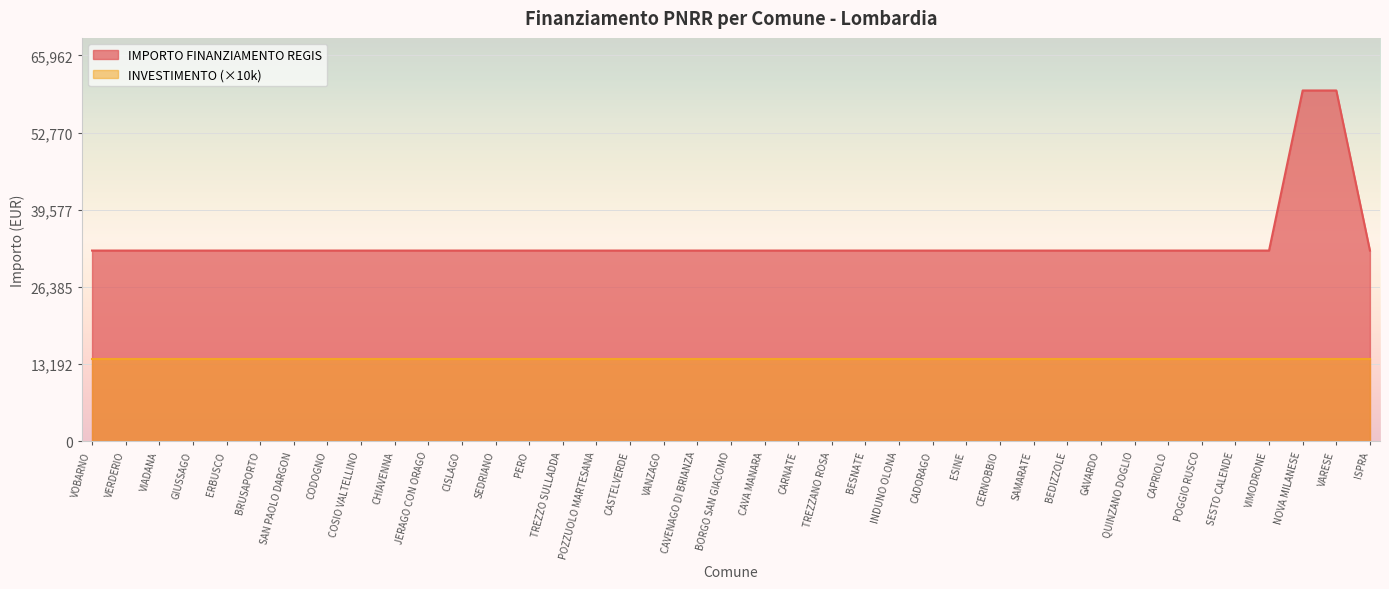

True or false: IMPORTO FINANZIAMENTO REGIS and INVESTIMENTO (×10k) cross at least once.

False